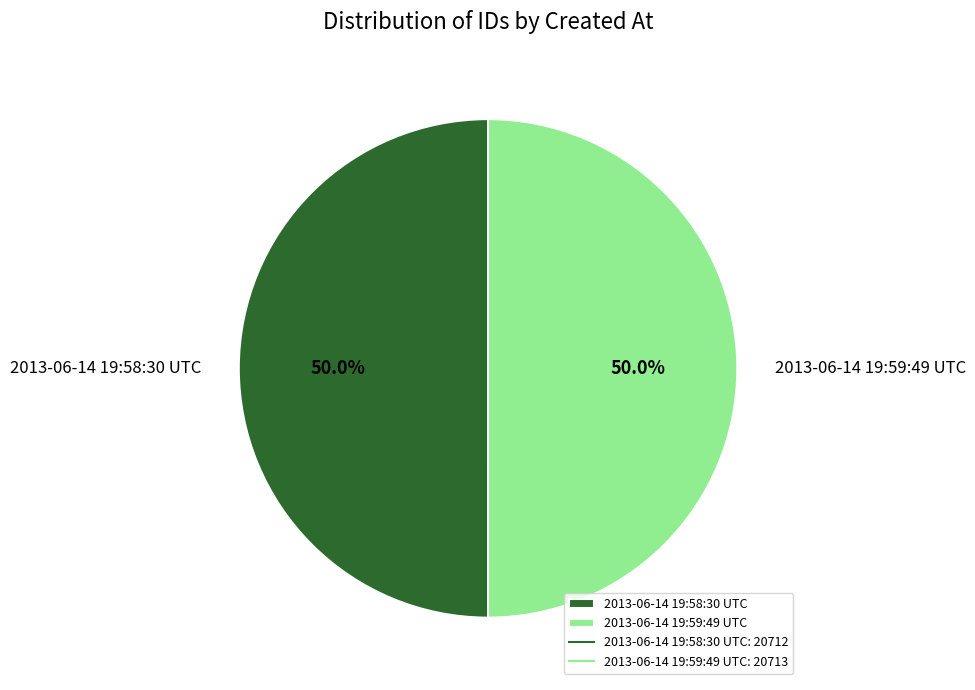

Do 2013-06-14 19:58:30 UTC and 2013-06-14 19:59:49 UTC together represent more than half of the pie?

Yes